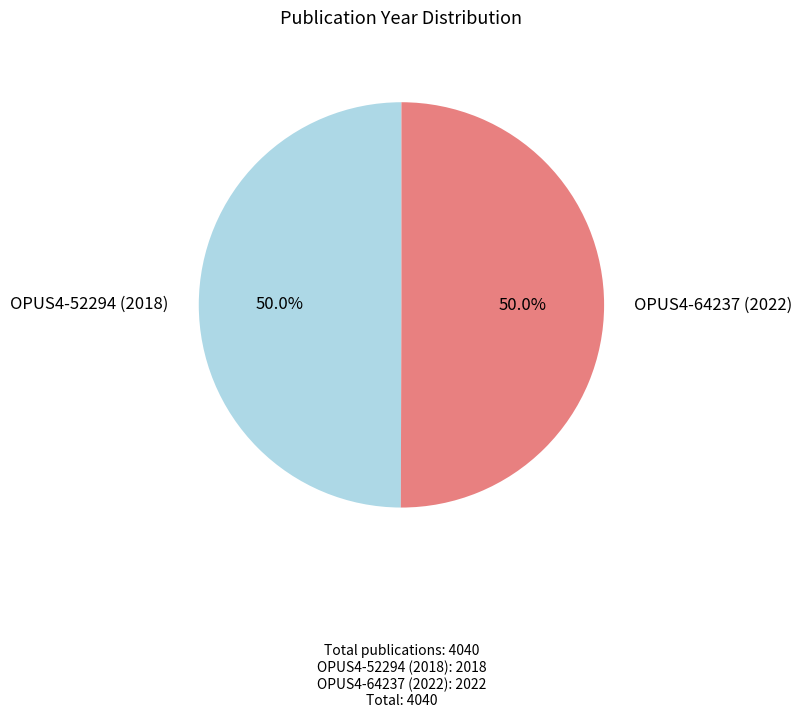

Which category has the smallest portion of the pie?

OPUS4-52294 (2018)